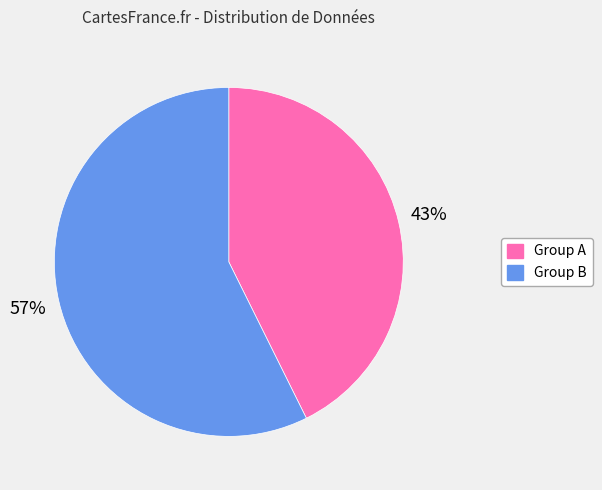

To the nearest percent, what is the average slice percentage?

50%